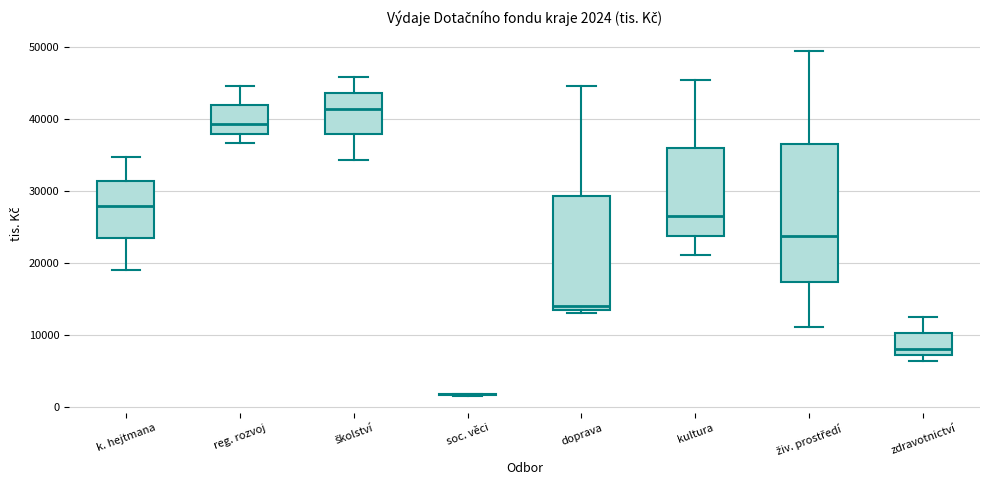

Comparing the boxes themselves (not the whiskers), which one is the tallest?

živ. prostředí